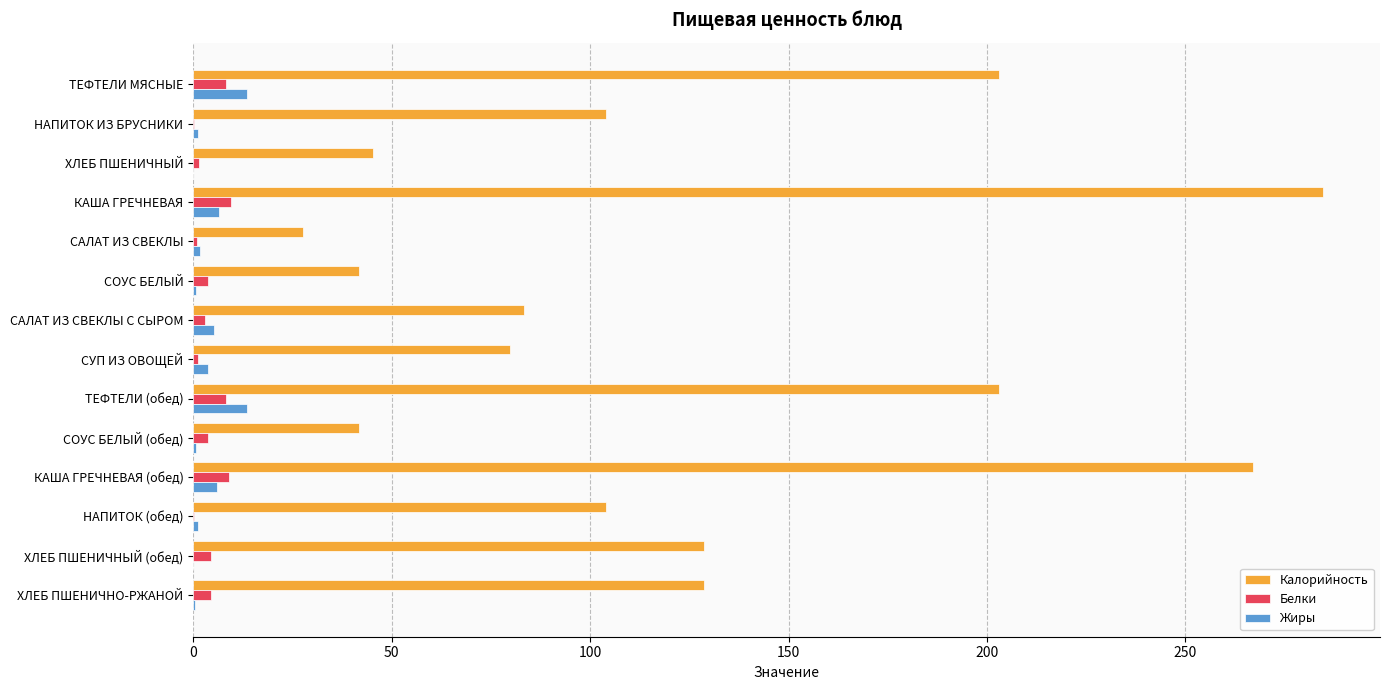

At which category does the chart reach its peak across all series?

КАША ГРЕЧНЕВАЯ